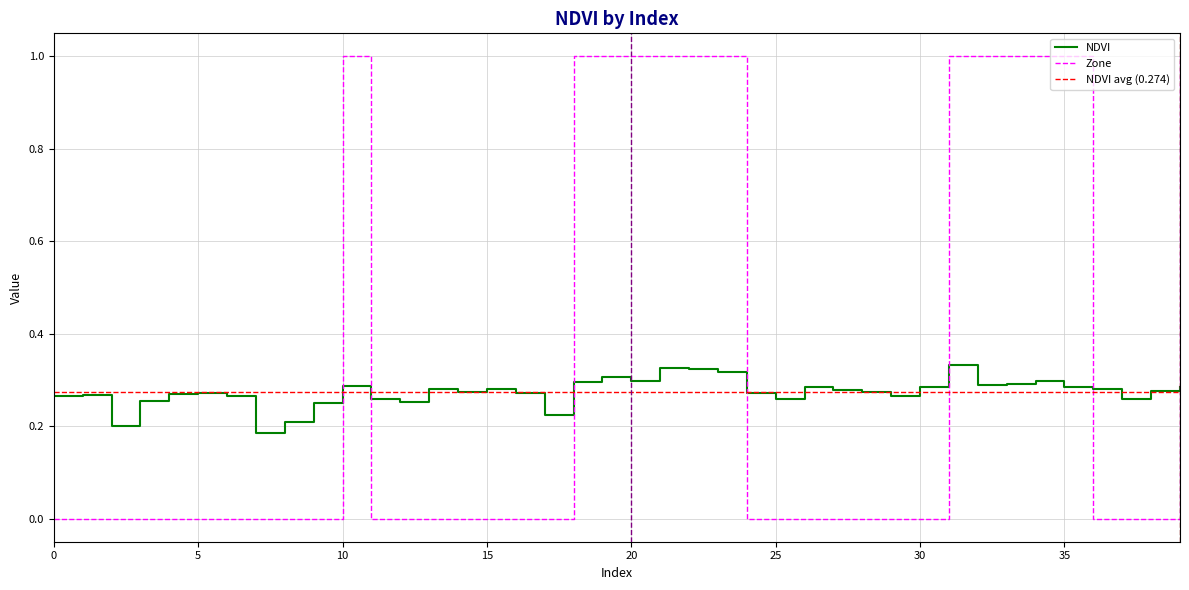

The value of Zone at 3 is 0.0. True or false?

True